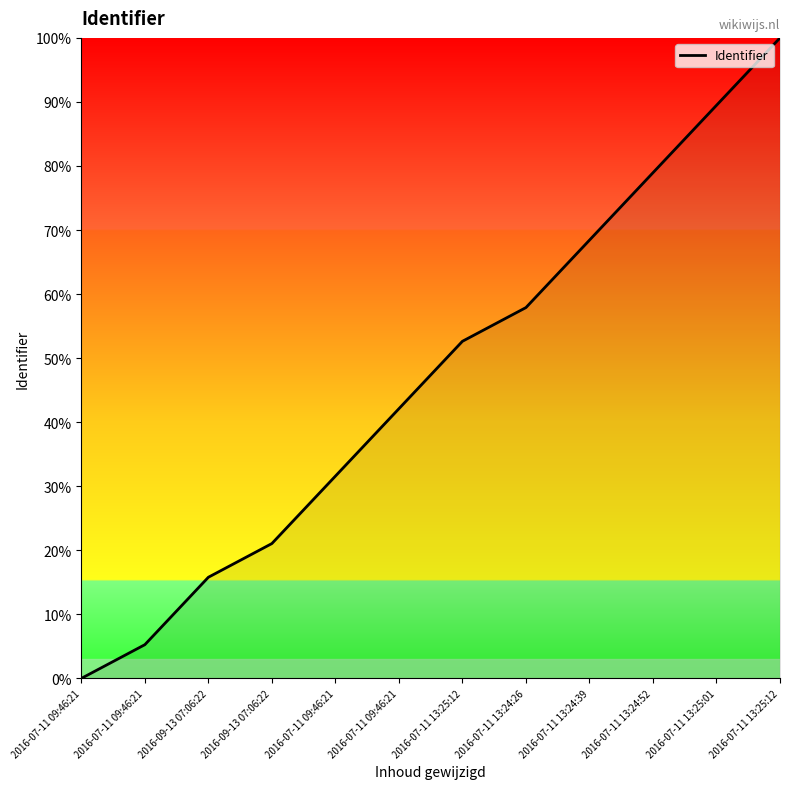

How many lines are shown in the chart?

1